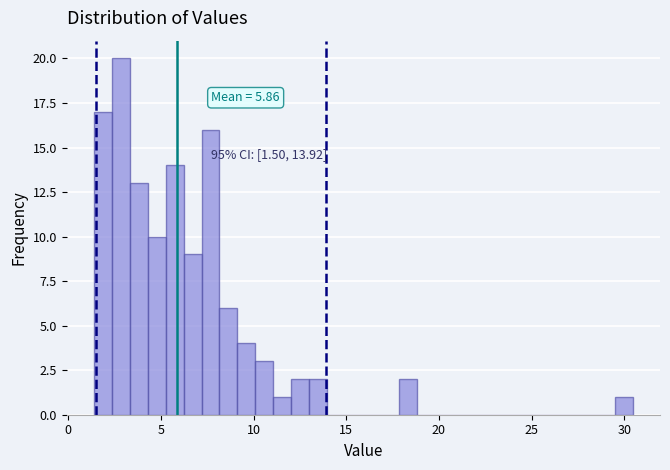

Read against the x-axis, roughly where is the centre of the tallest bar?

3.0